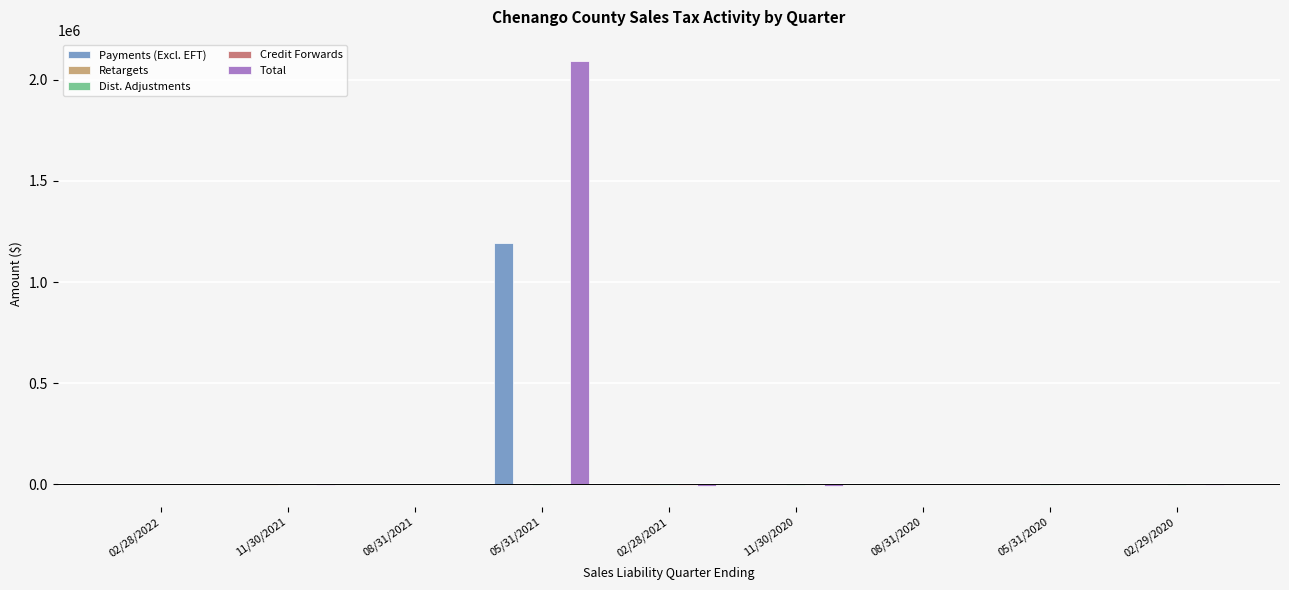

What is the sum of all Payments (Excl. EFT) values?

1196519.9